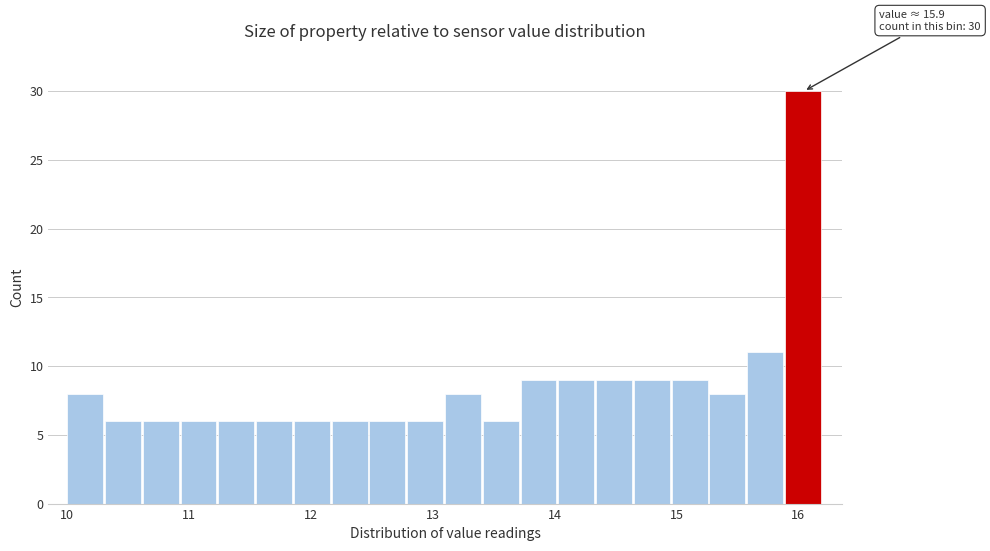

Around what value on the x-axis is the tallest bar? Give the approximate position of its centre, as read against the axis.

16.0